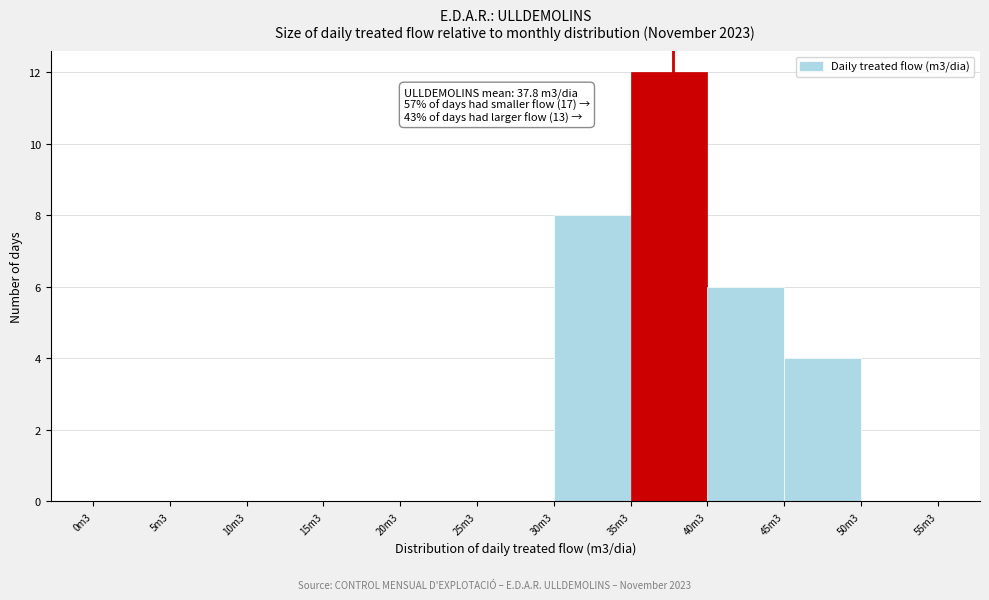

Reading right to left, list all the values displayed in this chart.

50m3=0	45m3=4	40m3=6	35m3=12	30m3=8	25m3=0	20m3=0	15m3=0	10m3=0	5m3=0	0m3=0